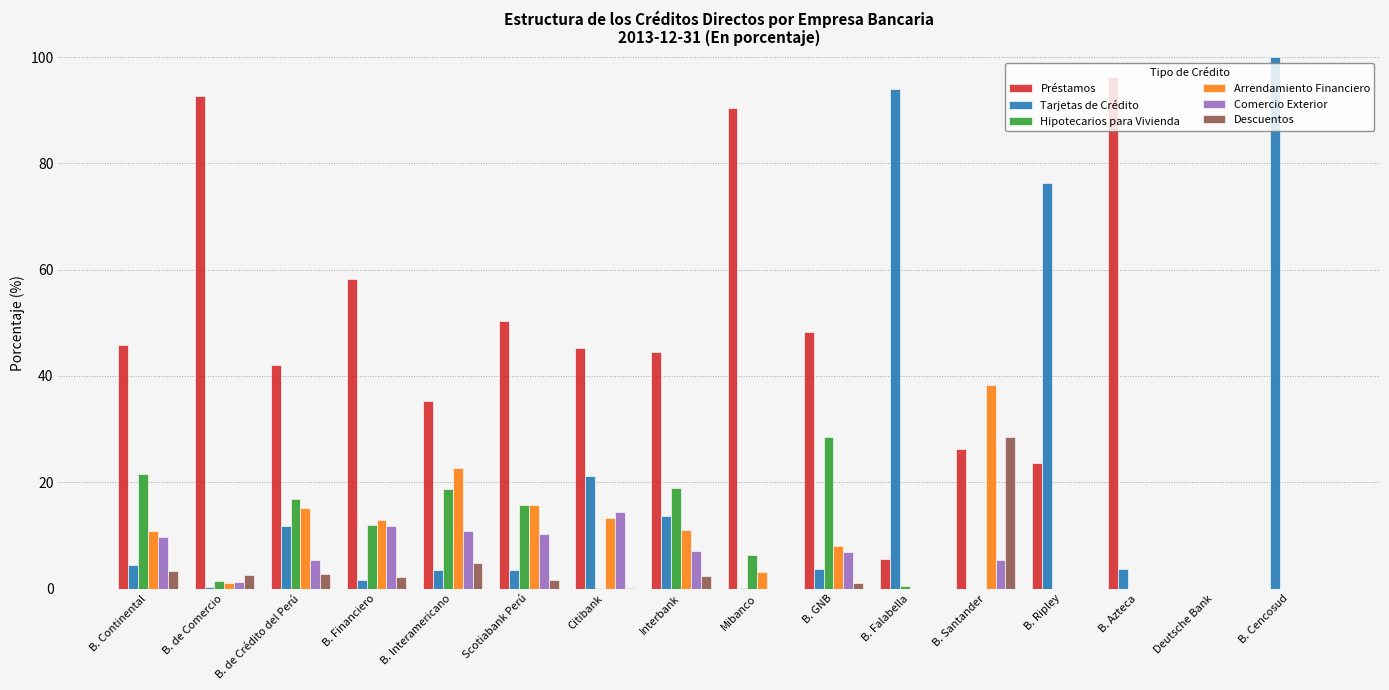

Between Scotiabank Perú and Deutsche Bank, which series saw the biggest shift?

Préstamos